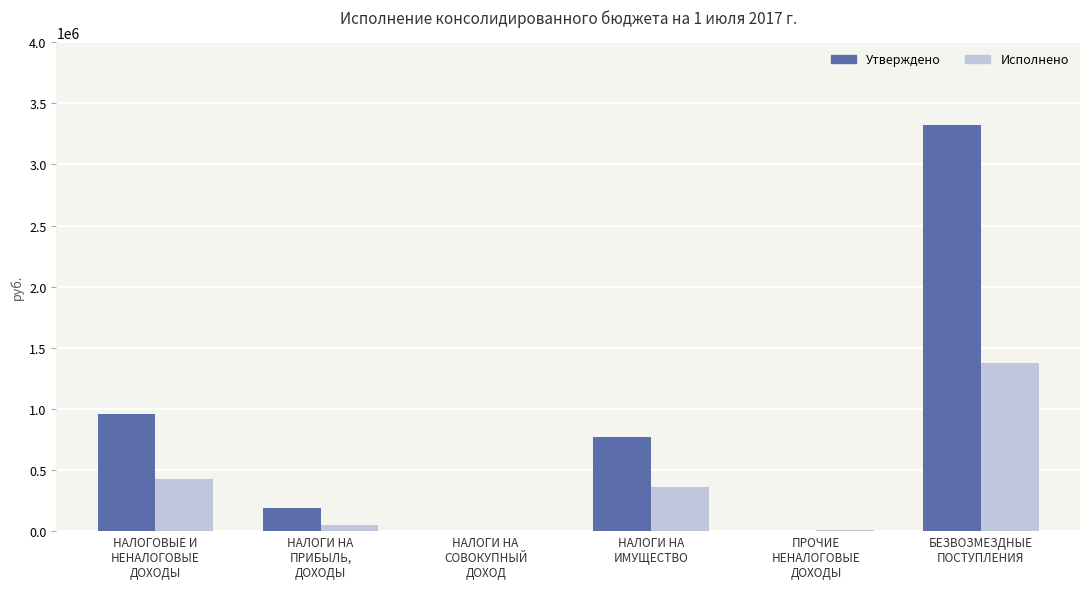

What are all the series names shown in the legend?

Утверждено, Исполнено